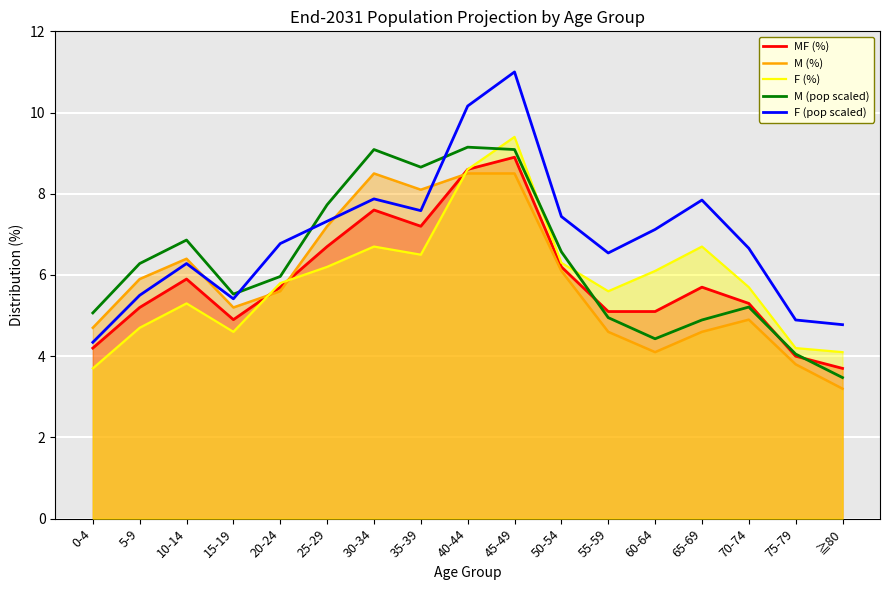

What are all the series names shown in the legend?

MF (%), M (%), F (%), M (pop scaled), F (pop scaled)